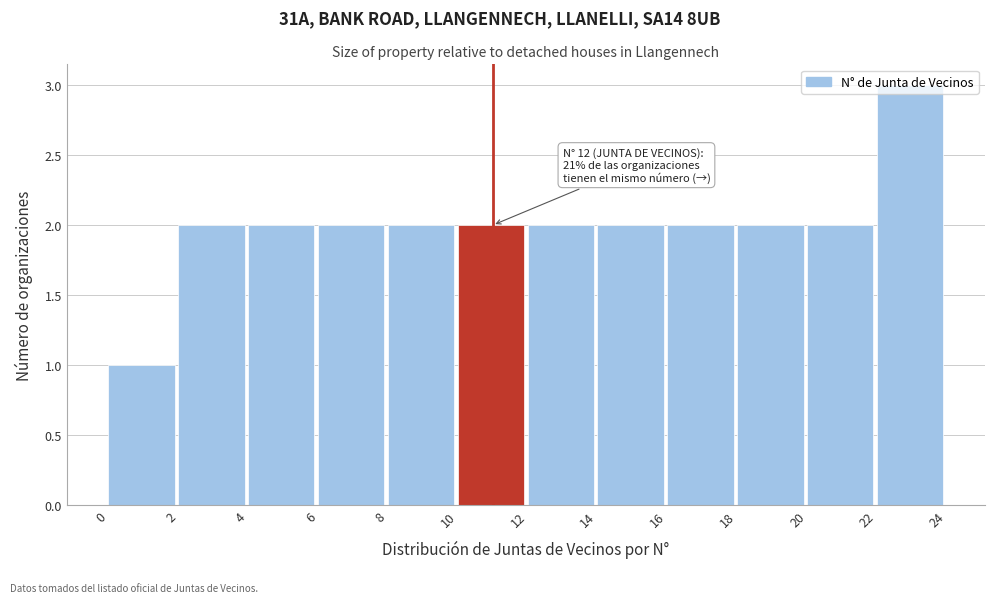

Which range on the x-axis has the tallest bar?

22 to 24